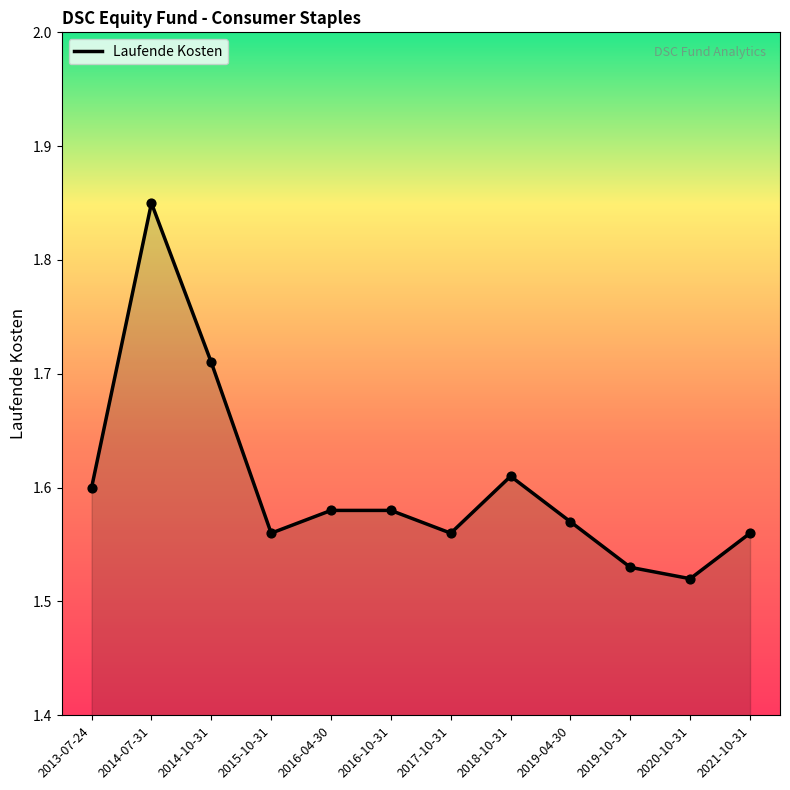

Approximately how many times larger is the value at 2016-10-31 compared to 2020-10-31?

1.0